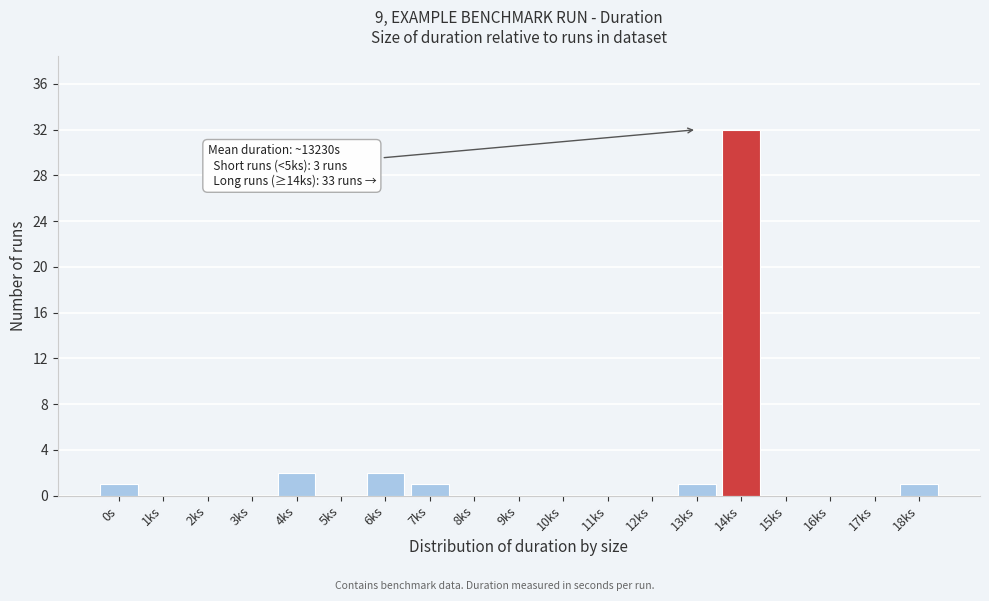

Reading right to left, what are all the values shown in this chart?

18ks=1	17ks=0	16ks=0	15ks=0	14ks=32	13ks=1	12ks=0	11ks=0	10ks=0	9ks=0	8ks=0	7ks=1	6ks=2	5ks=0	4ks=2	3ks=0	2ks=0	1ks=0	0s=1